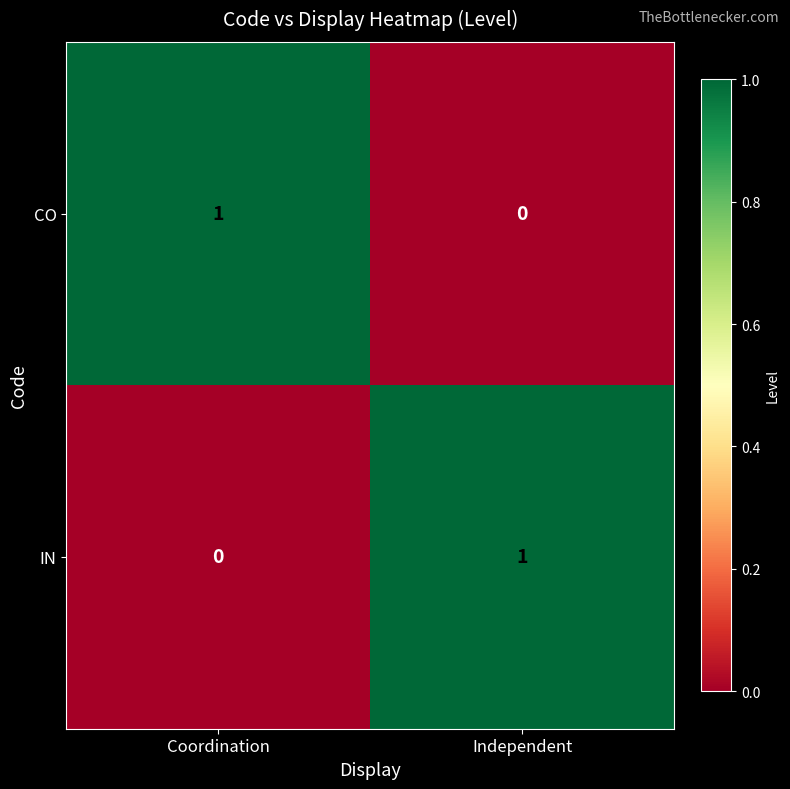

Where is IN nearest to the value 0?

Coordination